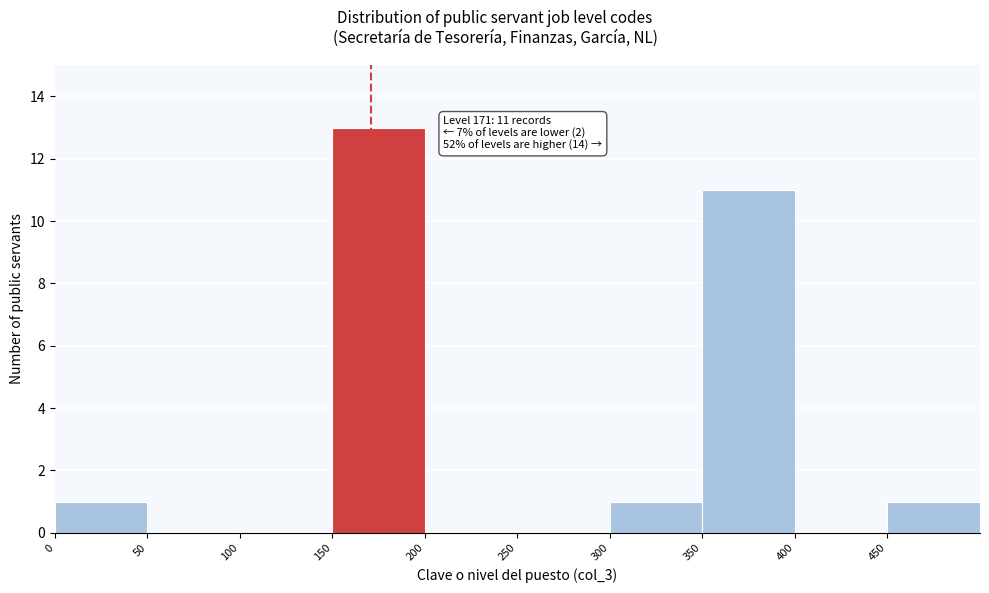

Which range on the x-axis has the tallest bar?

150 to 200